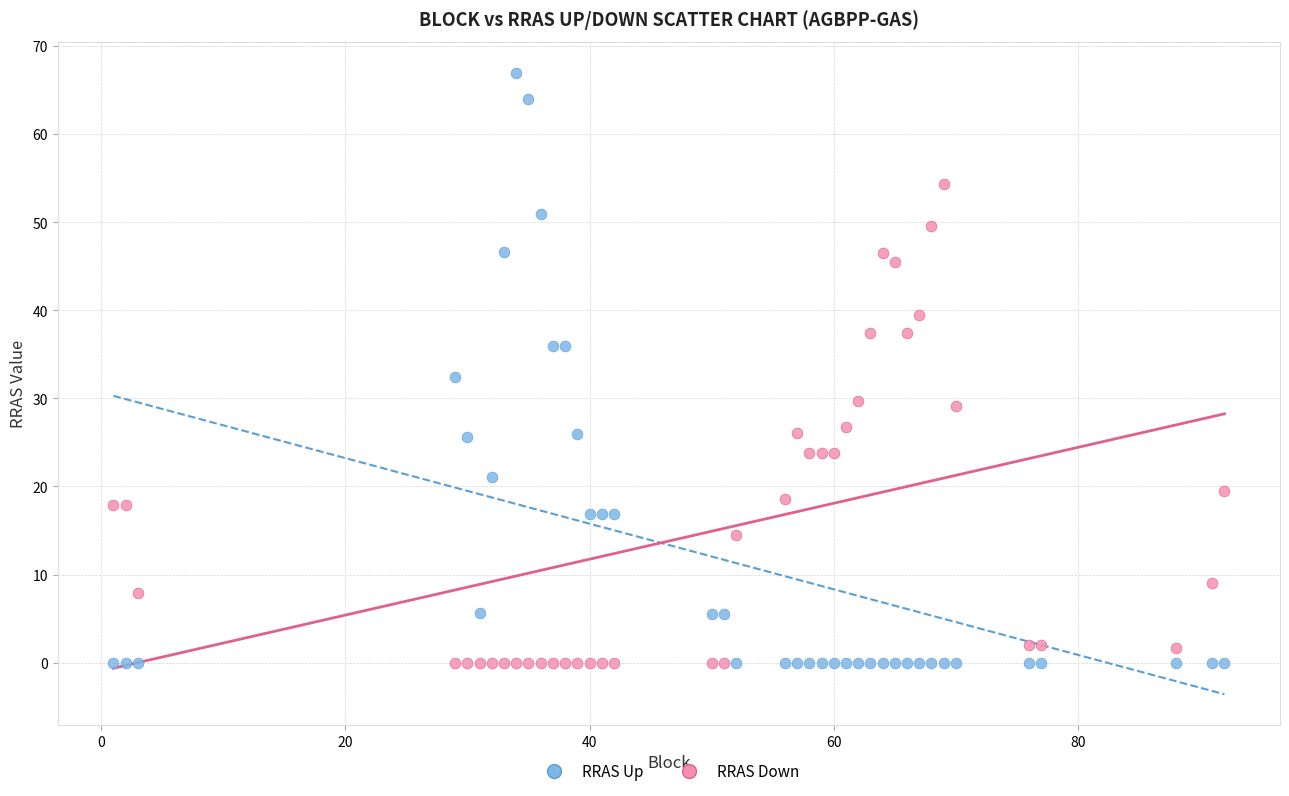

Which series has the largest Y range (max minus min)?

RRAS Up